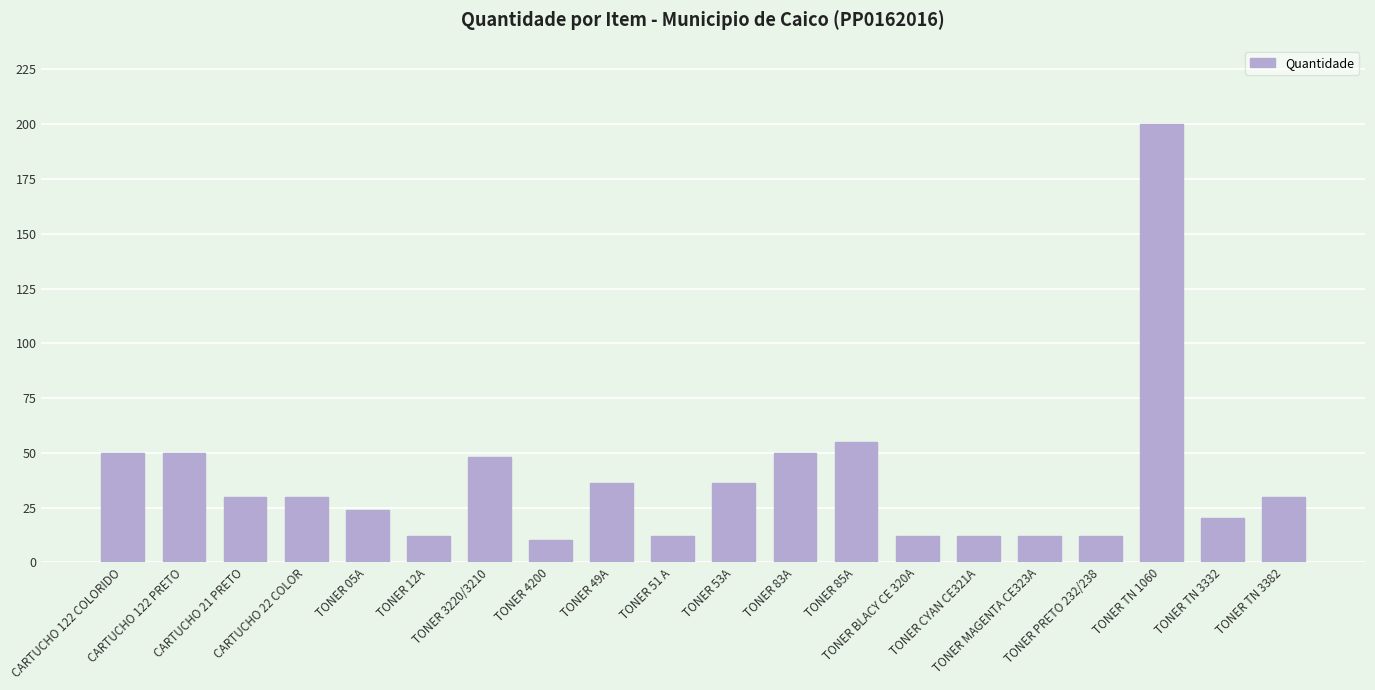

The value at CARTUCHO 21 PRETO is 30. True or false?

True